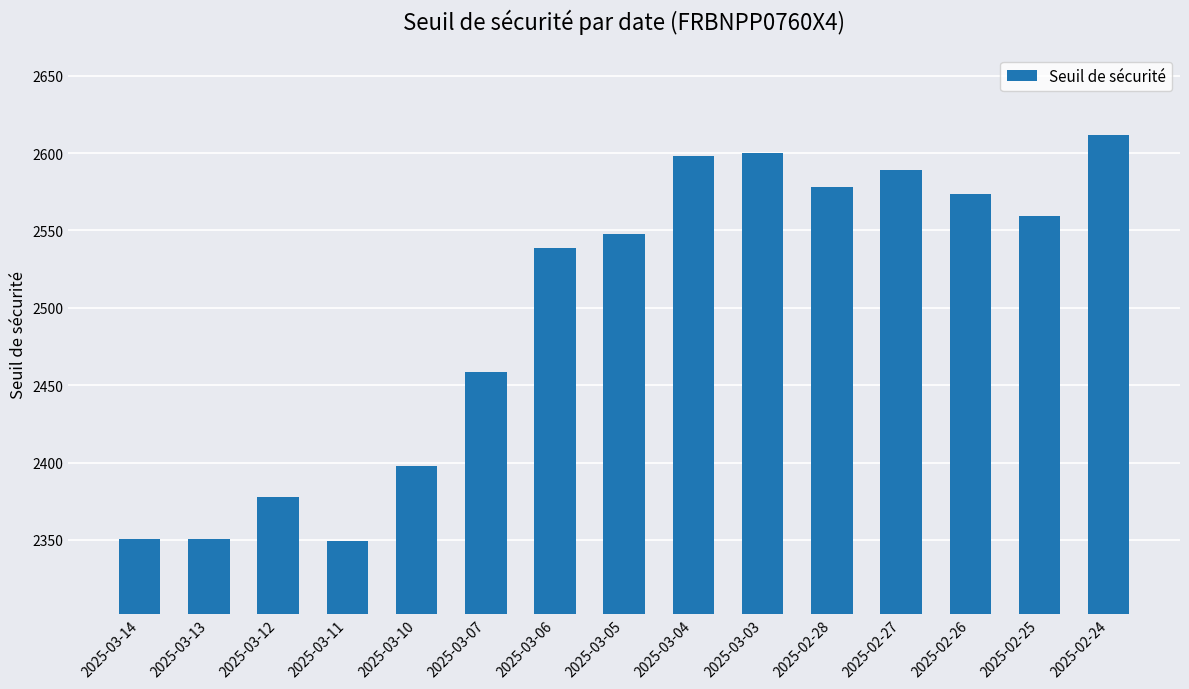

What is the greatest value displayed?

2611.6